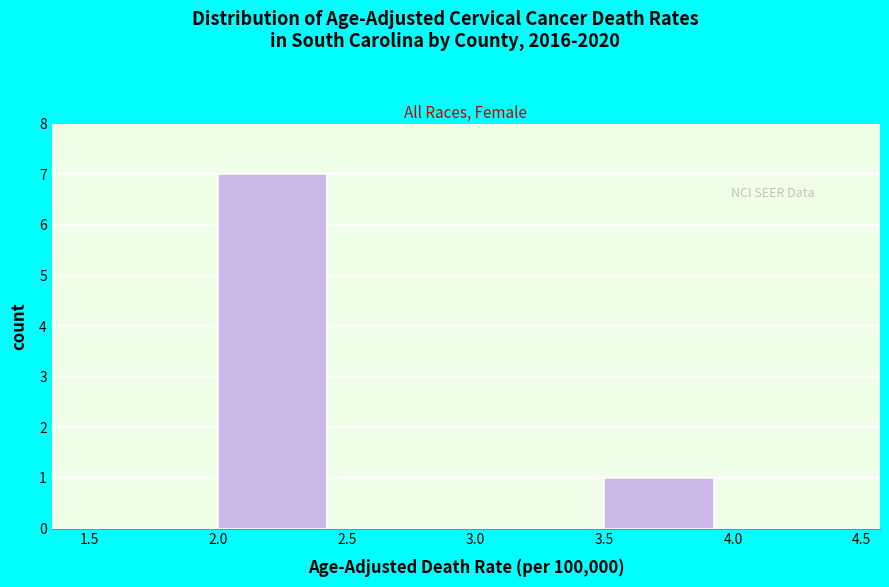

Reading left to right, transcribe this chart: for each bar, give the range it covers on the x-axis and its height. The values are not printed on the chart, so give them approximately, as read against the axis.

1.5 to 2.0: 0
2.0 to 2.5: 7
2.5 to 3.0: 0
3.0 to 3.5: 0
3.5 to 4.0: 1
4.0 to 4.5: 0